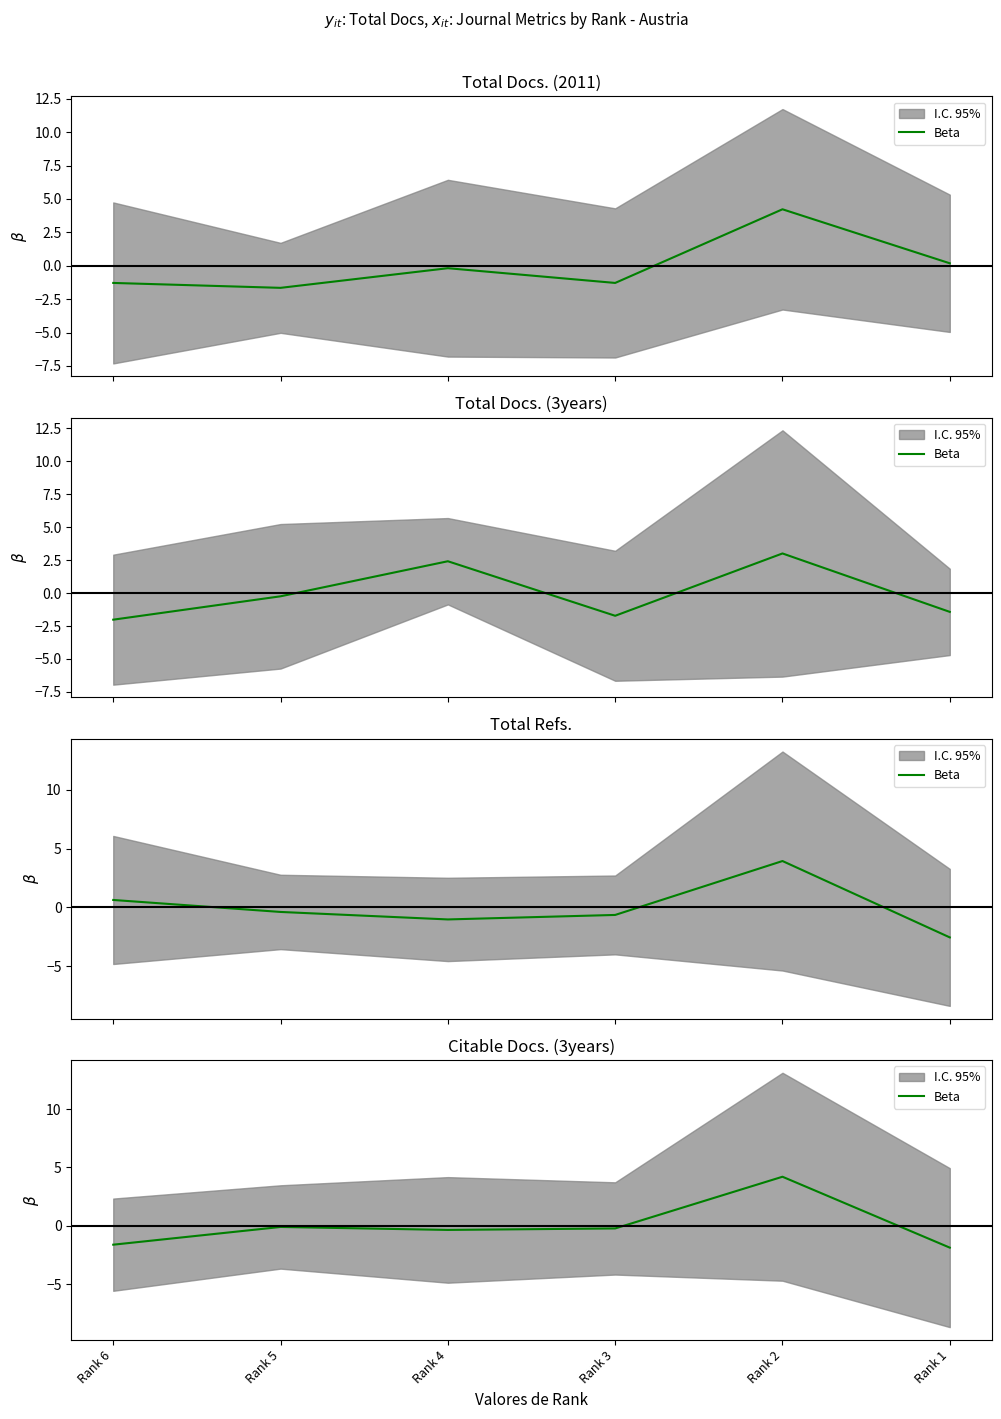

List the labels in order of value, smallest first.

Rank 1, Rank 6, Rank 4, Rank 3, Rank 5, Rank 2